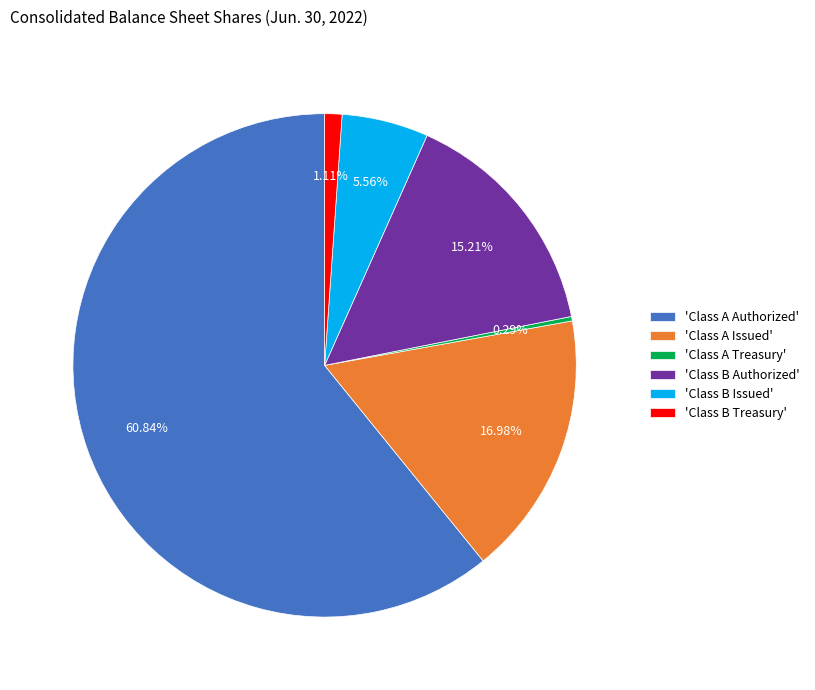

Which slice represents more than half of the pie?

'Class A Authorized'